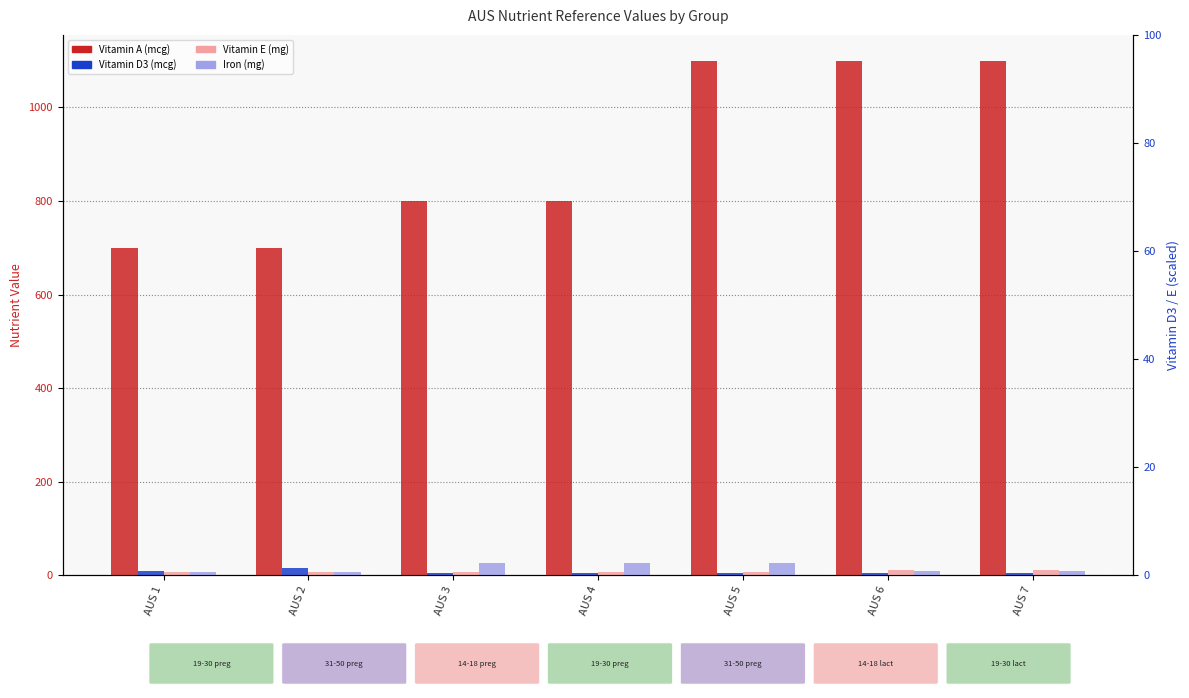

List the series in order of their peak value, highest first.

Vitamin A, Iron, Vitamin D3, Vitamin E